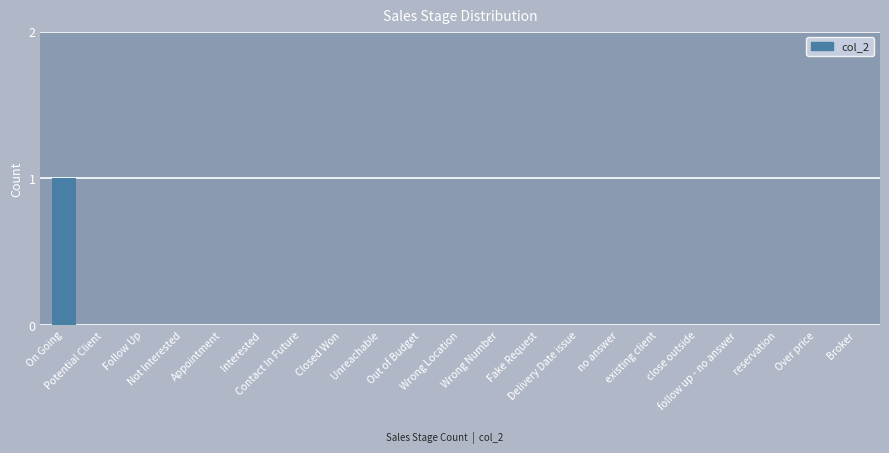

Count the values in the range 0 to 1.

21